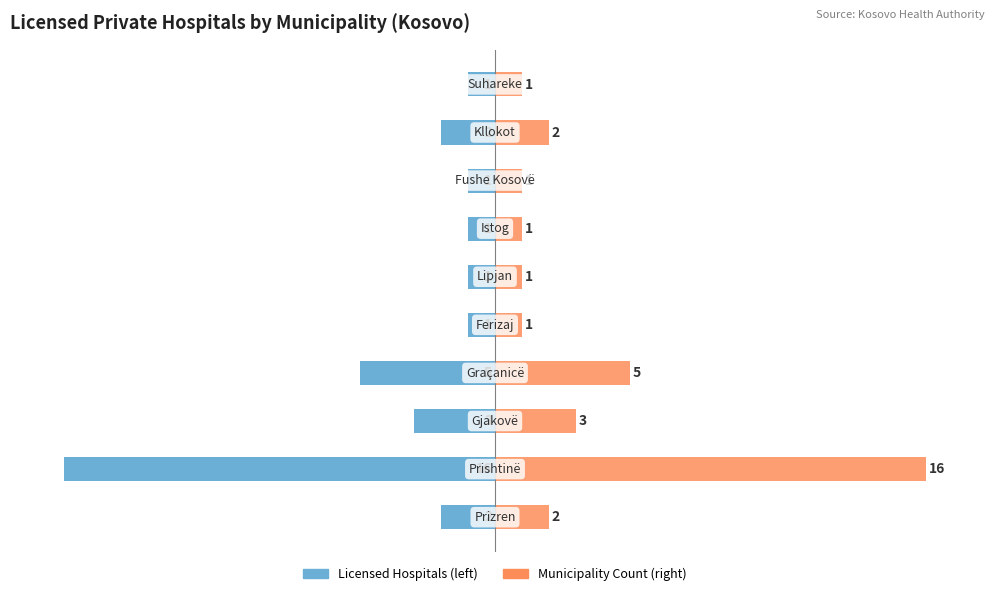

How many data points in Municipality Total (Count) are above 2?

3